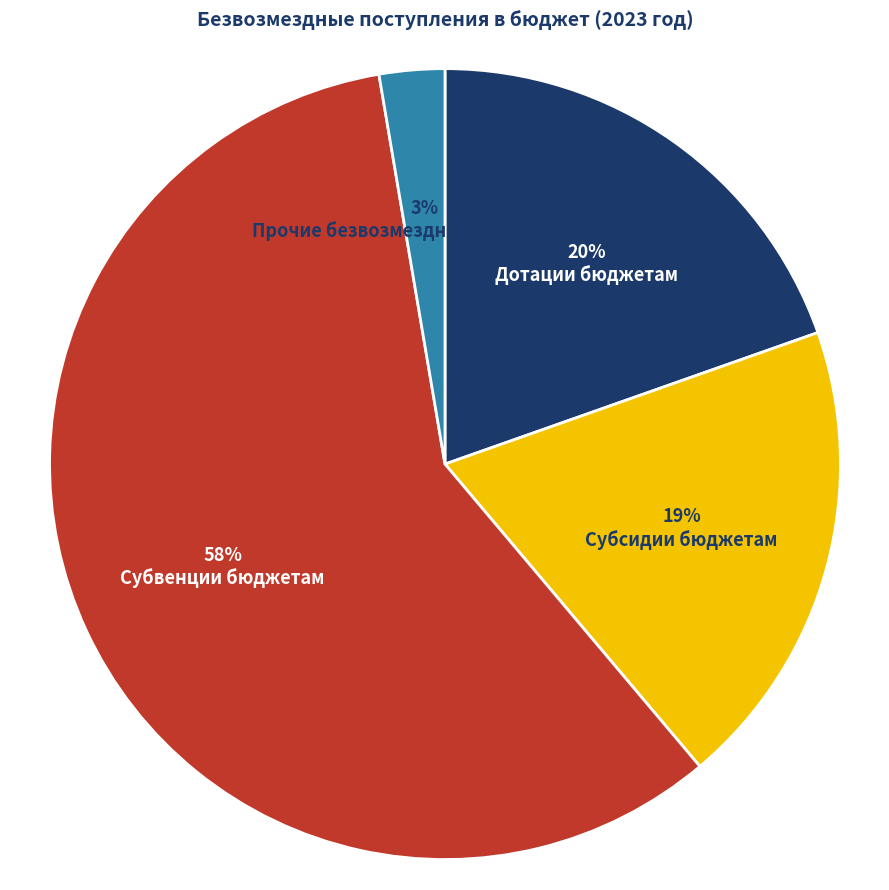

Combined, do Субвенции бюджетам and Субсидии бюджетам account for over 50%?

Yes